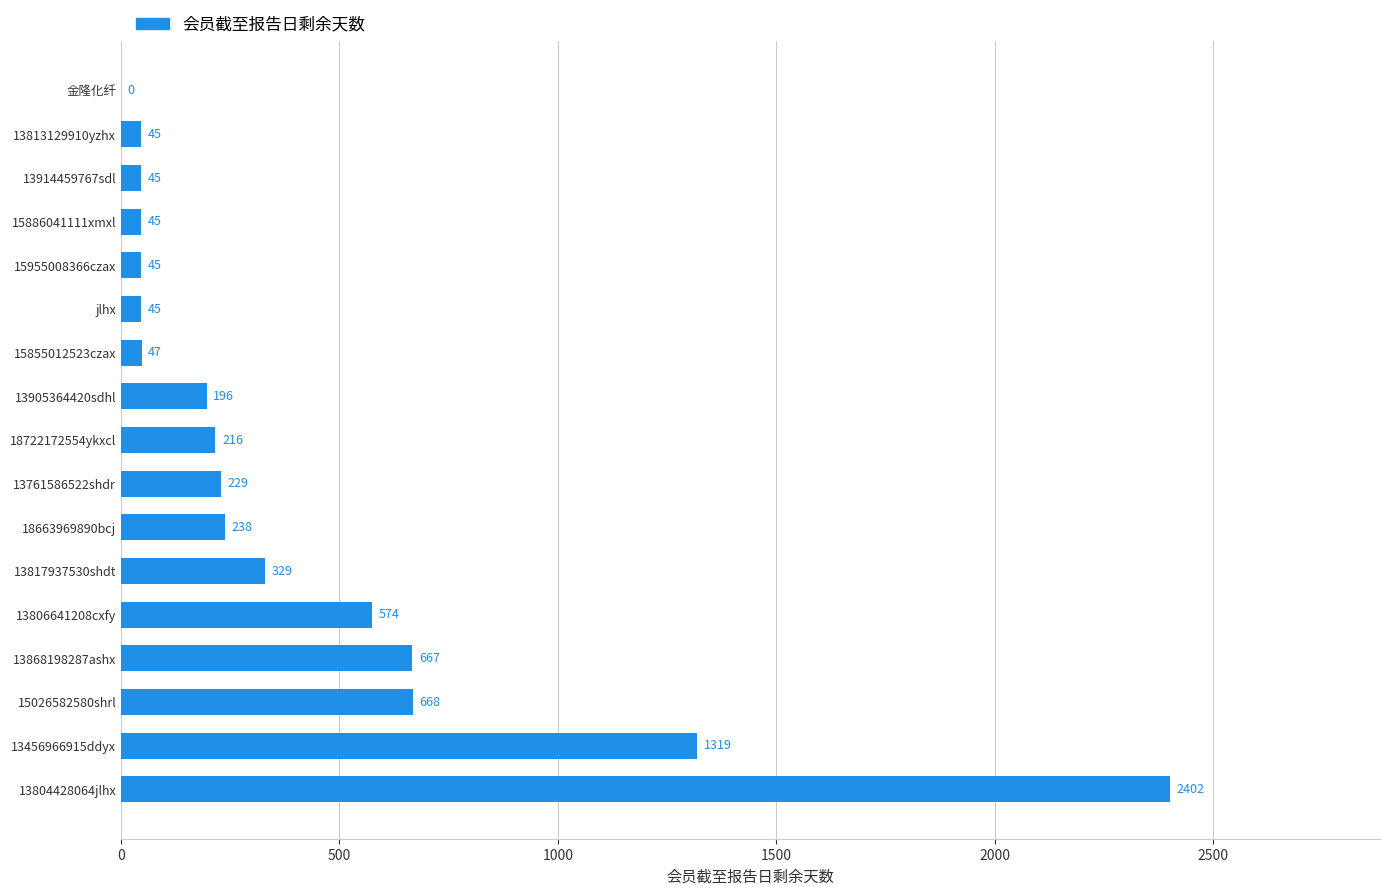

Reading bottom to top, what are all the values shown in this chart?

13804428064jlhx=2402	13456966915ddyx=1319	15026582580shrl=668	13868198287ashx=667	13806641208cxfy=574	13817937530shdt=329	18663969890bcj=238	13761586522shdr=229	18722172554ykxcl=216	13905364420sdhl=196	15855012523czax=47	jlhx=45	15955008366czax=45	15886041111xmxl=45	13914459767sdl=45	13813129910yzhx=45	金隆化纤=0